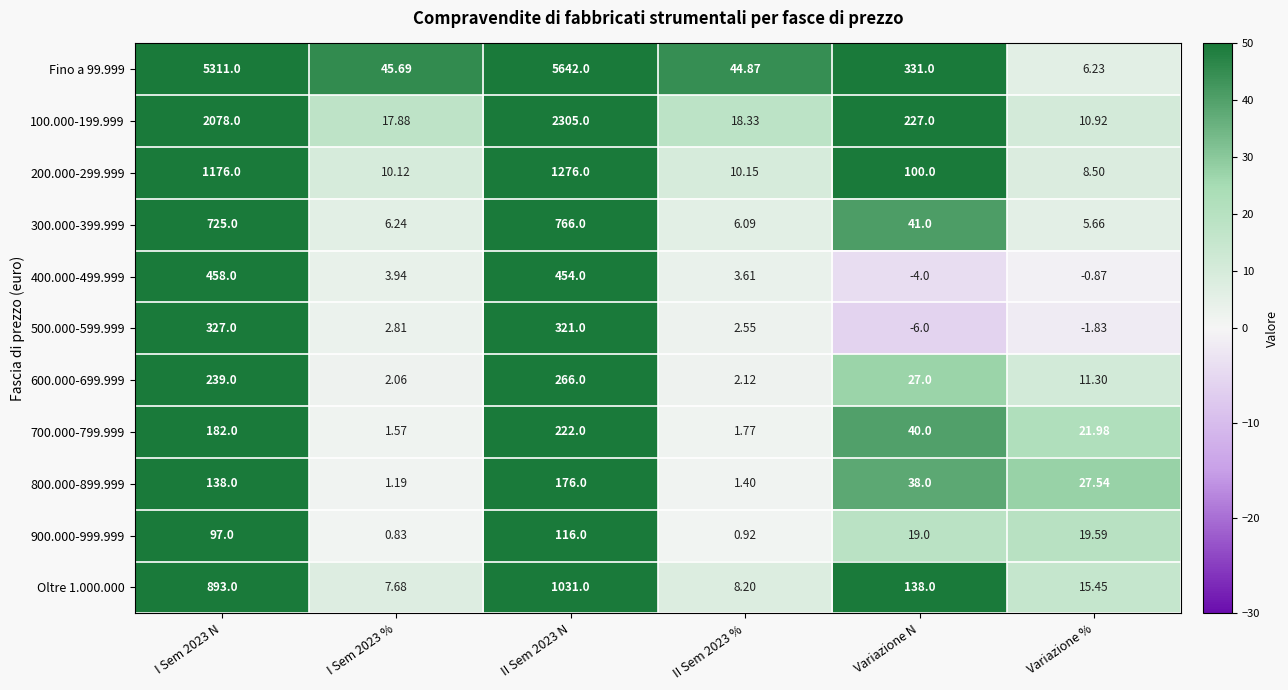

Is the value of 400.000-499.999 at Variazione % greater than the value of 300.000-399.999 at I Sem 2023 %?

No